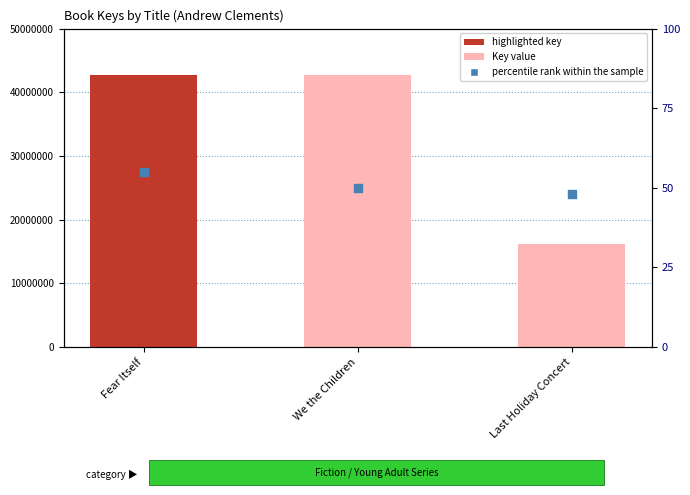

Is the value of percentile rank within the sample at Last Holiday Concert greater than the value of Key at We the Children?

No